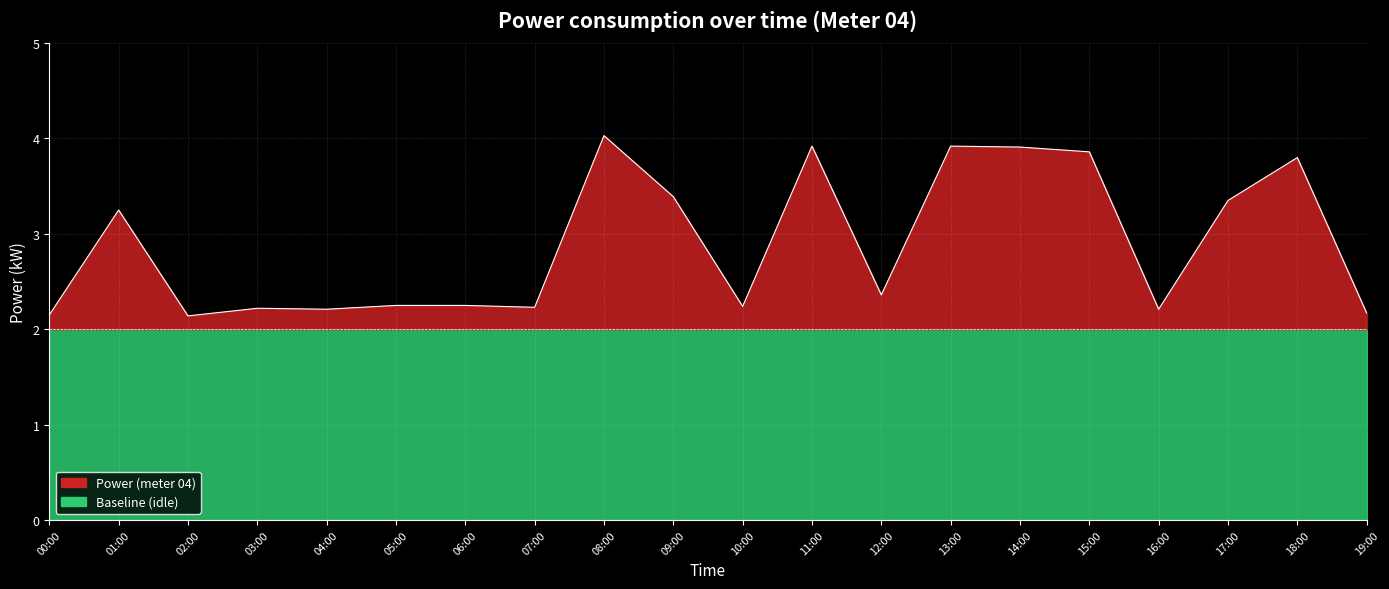

Reading left to right, extract all data points from this chart.

00:00=2.1	01:00=3.2	02:00=2.1	03:00=2.2	04:00=2.2	05:00=2.2	06:00=2.2	07:00=2.2	08:00=4.0	09:00=3.4	10:00=2.2	11:00=3.9	12:00=2.4	13:00=3.9	14:00=3.9	15:00=3.9	16:00=2.2	17:00=3.4	18:00=3.8	19:00=2.2